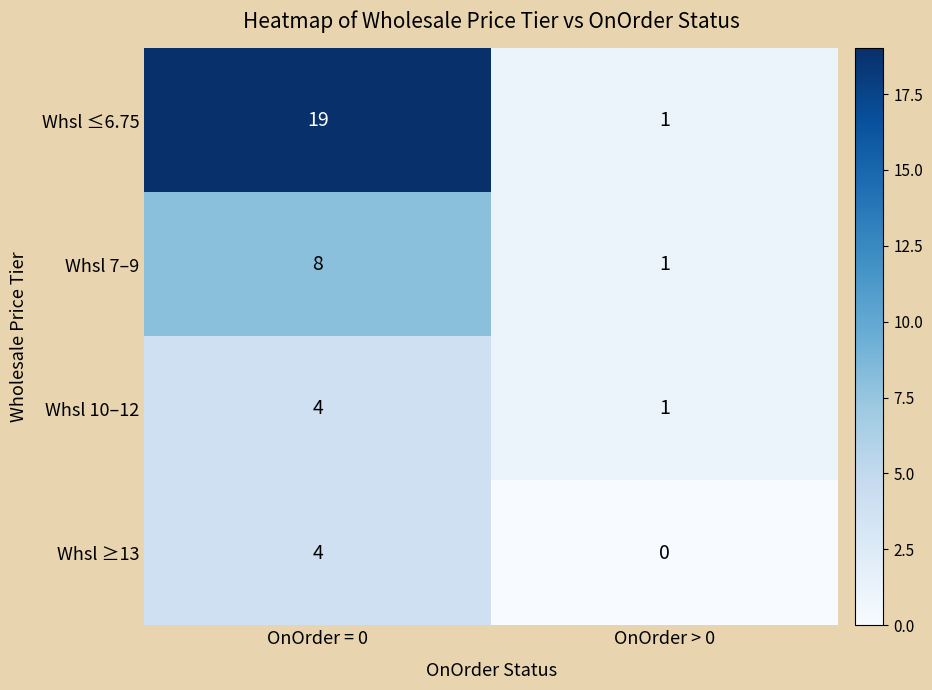

How many data points does each series have?

2